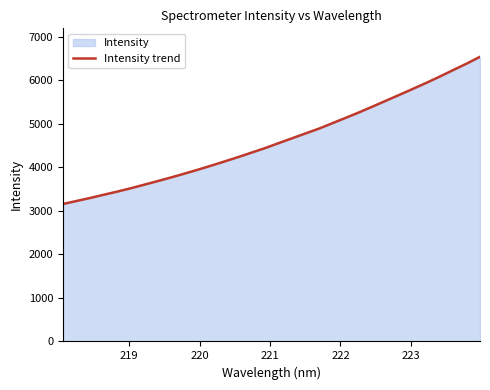

What is the minimum value shown in the chart?

3158.6